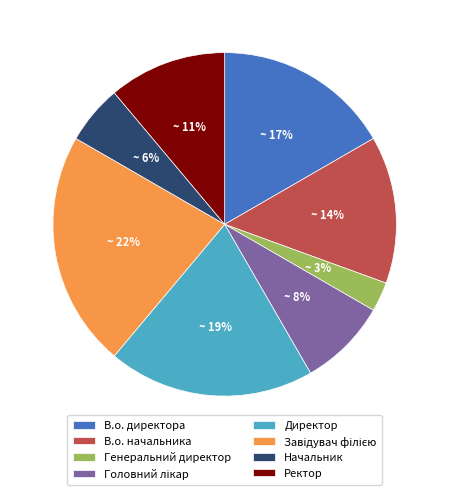

True or false: В.о. начальника accounts for 14% of the total.

True